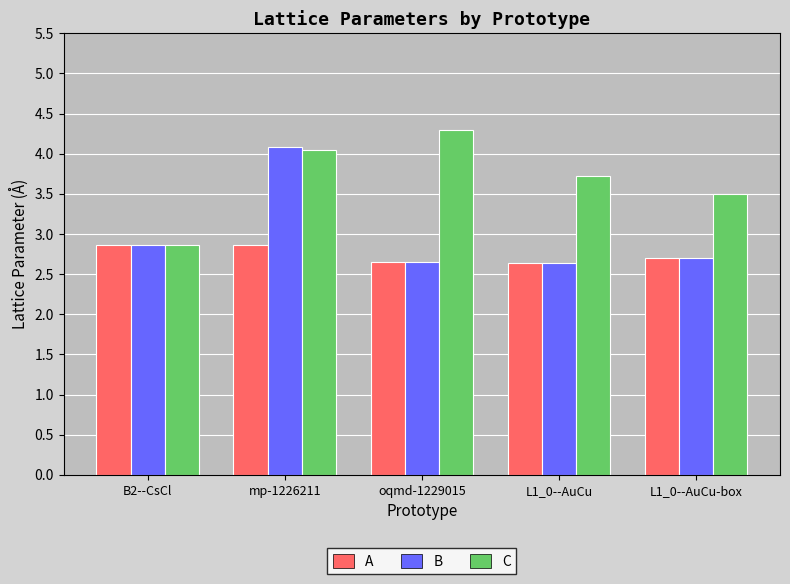

What is the minimum value shown in the chart?

2.6